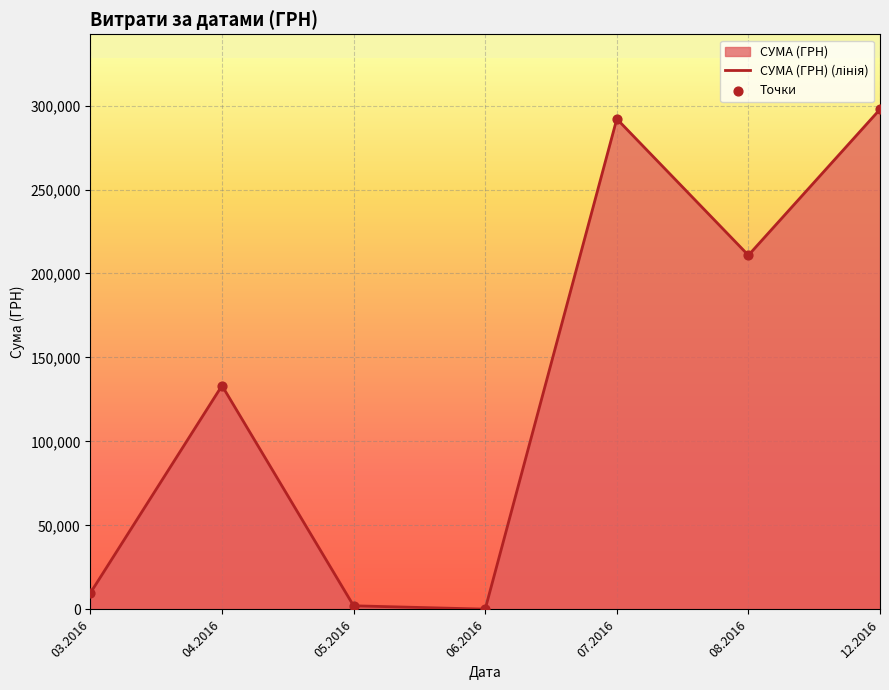

Approximately how many times larger is the value at 07.2016 compared to 08.2016?

1.4